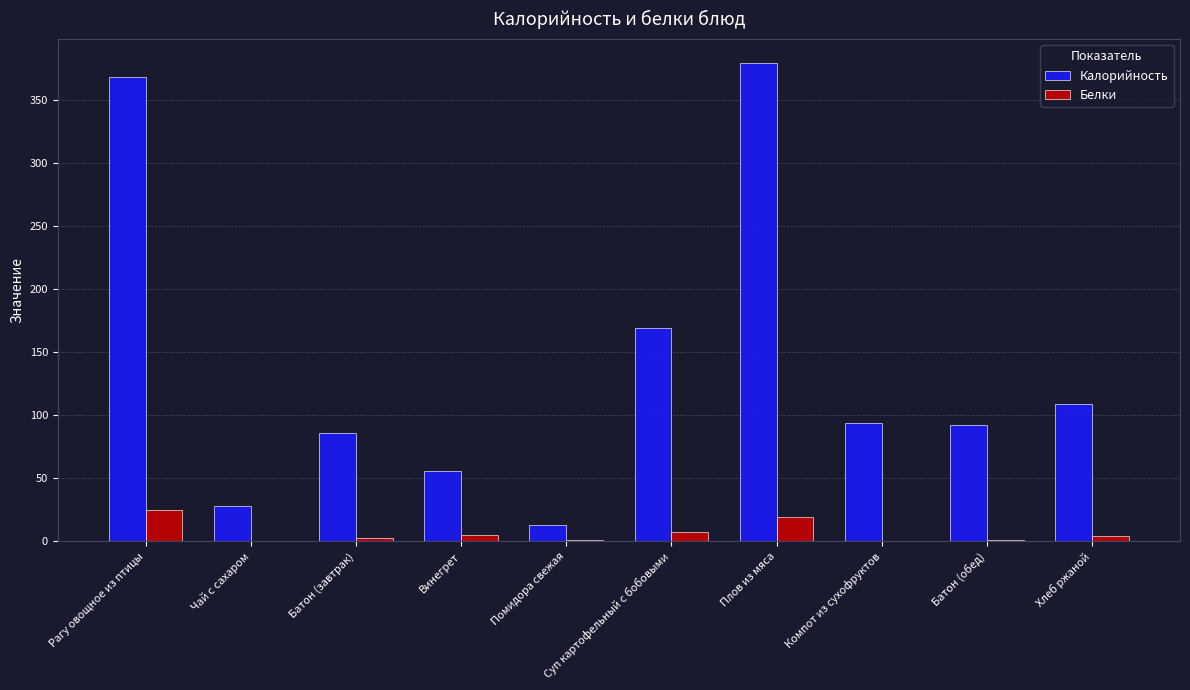

The Калорийность series shows 56.0 at Винегрет. True or false?

True